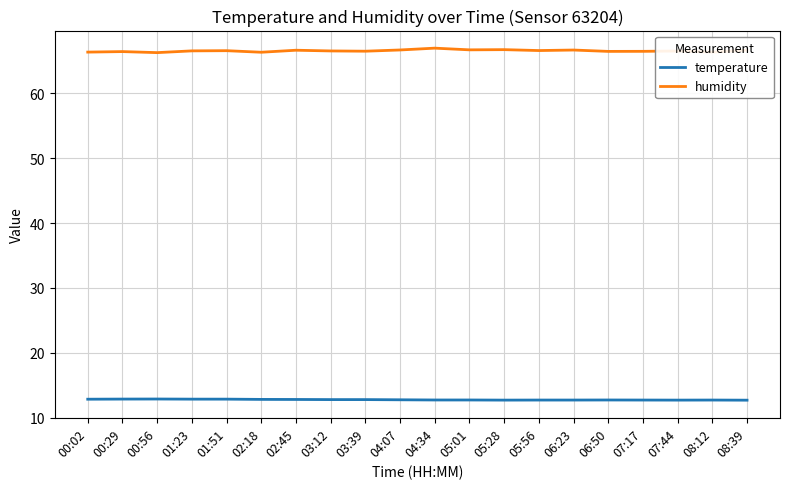

What is the total value across all series at 05:01?

79.4